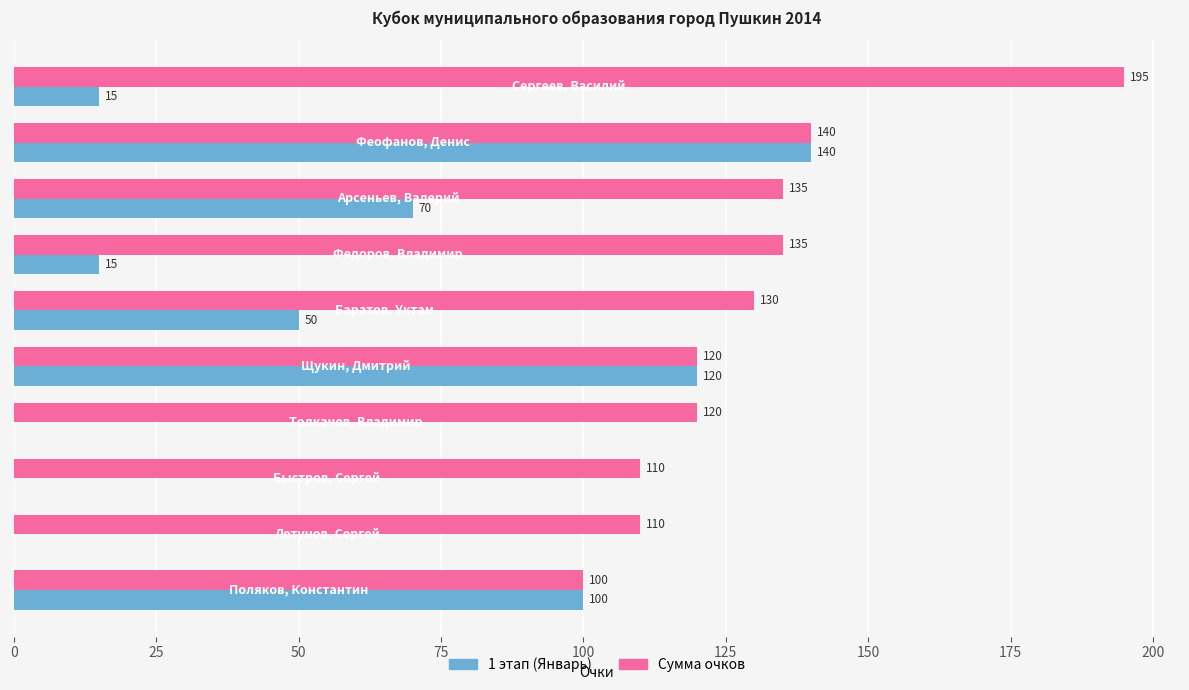

What is the maximum value for Сумма очков?

195